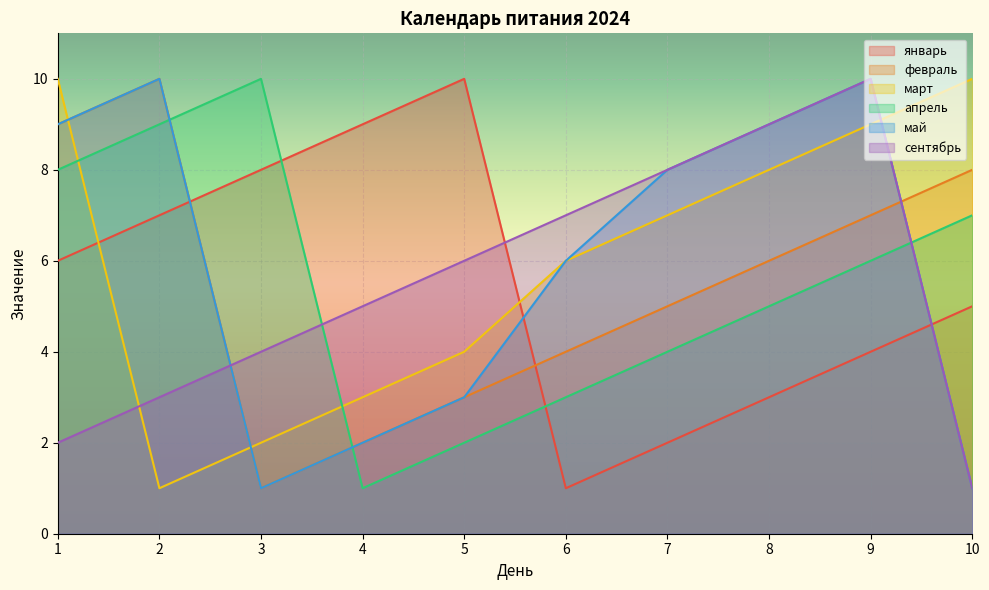

What is the total value across all series at 5?

28